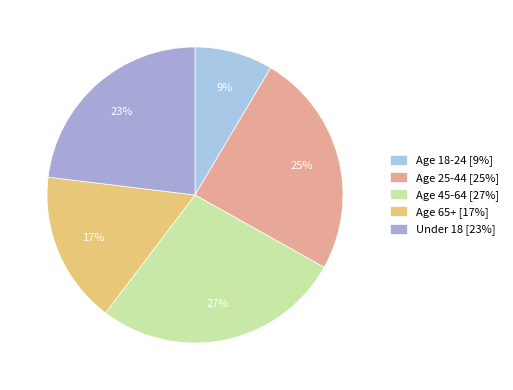

True or false: Under 18 accounts for 9% of the total.

False